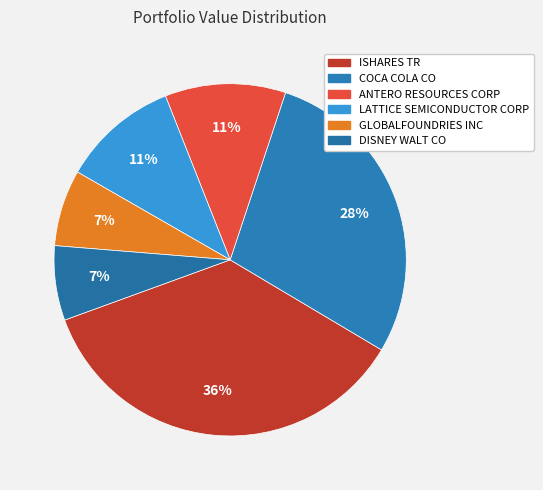

The ANTERO RESOURCES CORP slice represents 25% of the pie. True or false?

False